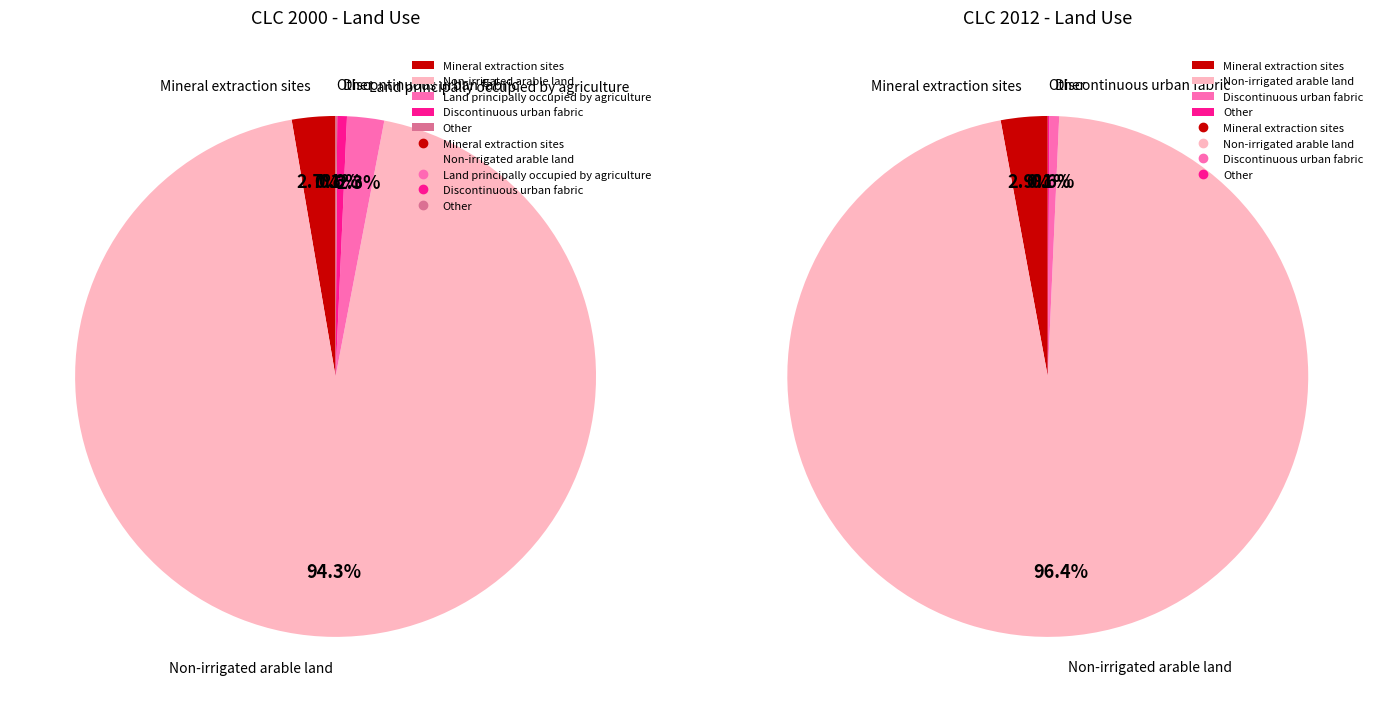

Between Discontinuous urban fabric and Other, which is larger?

Discontinuous urban fabric